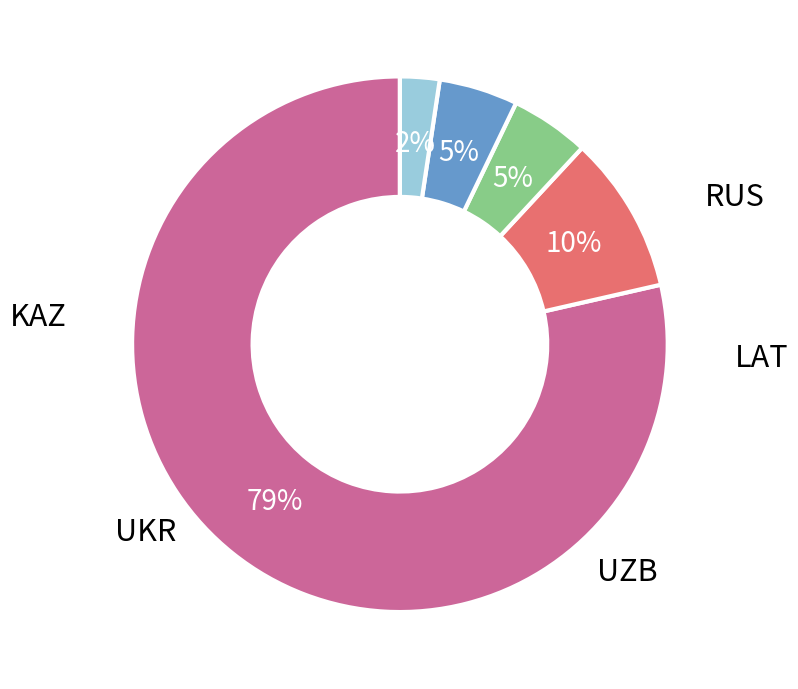

Does any single category account for the majority?

Yes